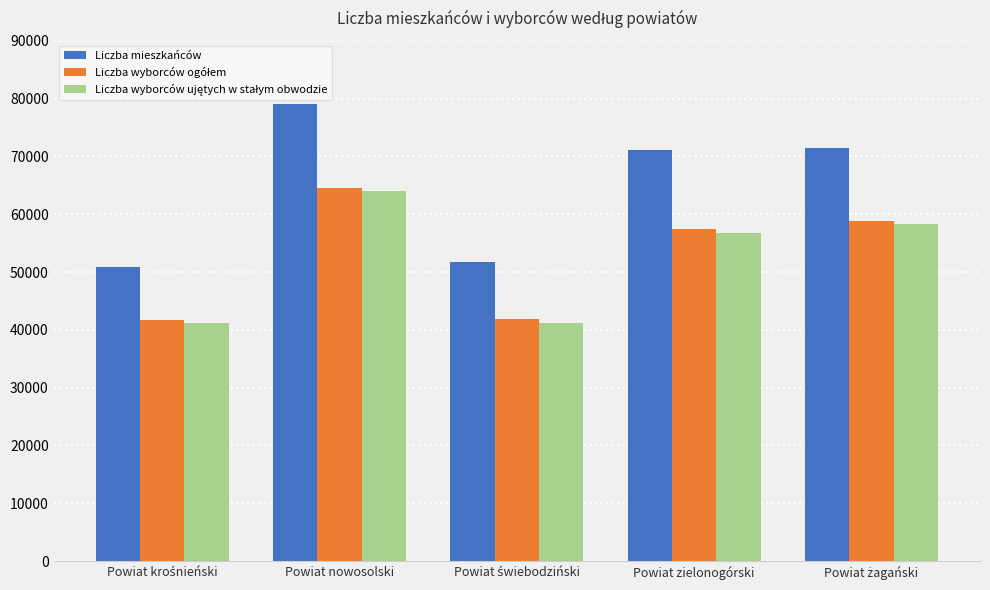

What is the lowest value of the Liczba mieszkańców series?

50817